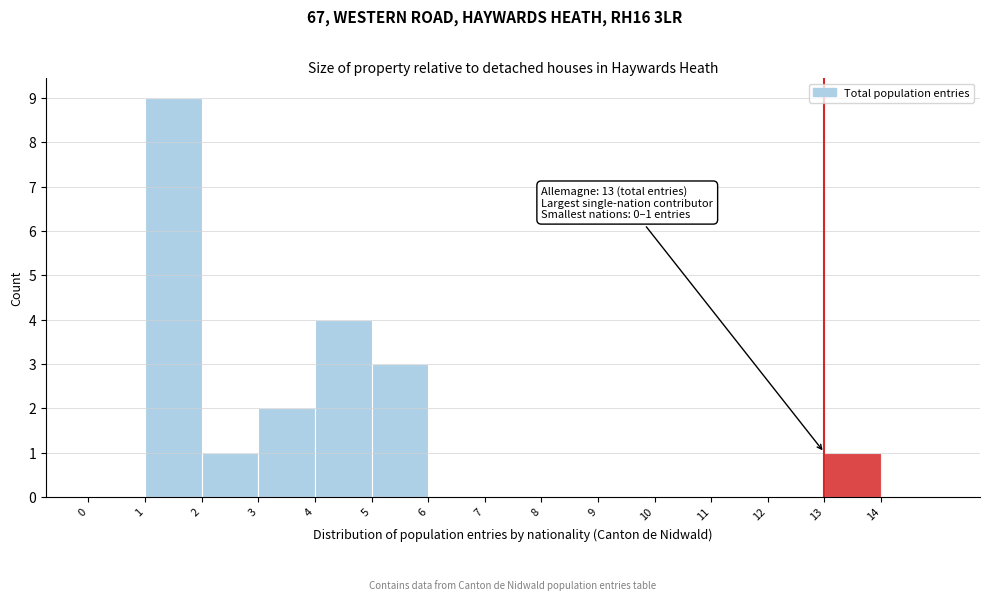

Over which range of the x-axis is the bar tallest?

1 to 2